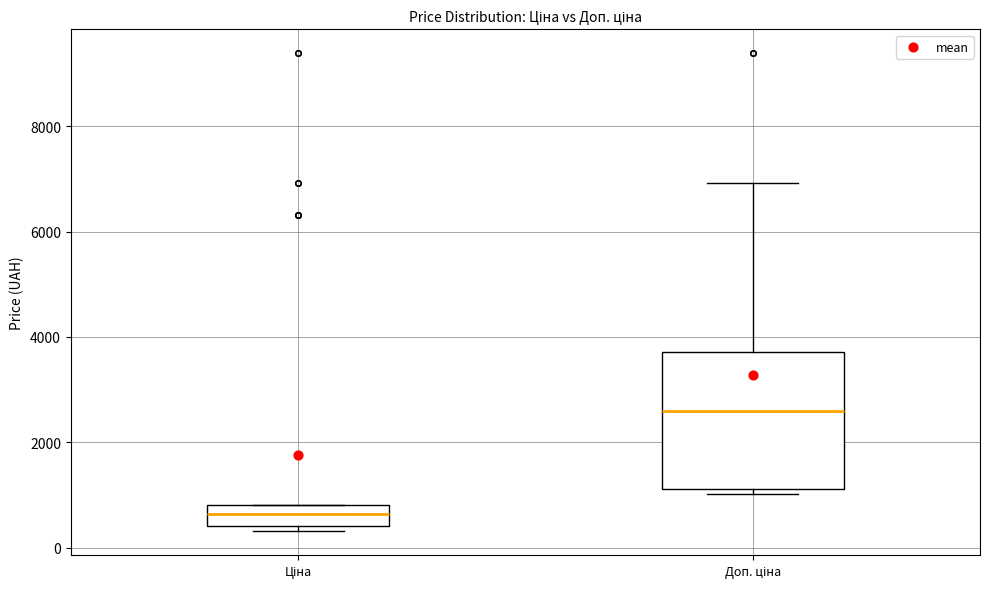

Which box is the tallest, from its lower edge to its upper edge?

Доп. ціна